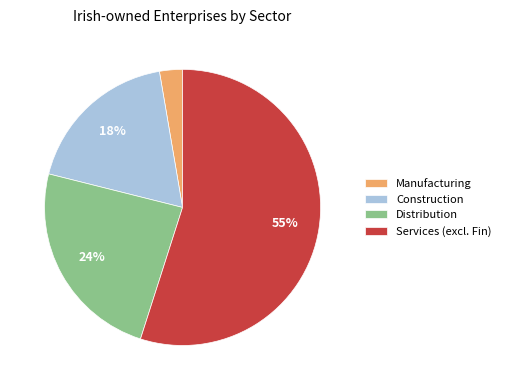

The Distribution slice represents 16% of the pie. True or false?

False